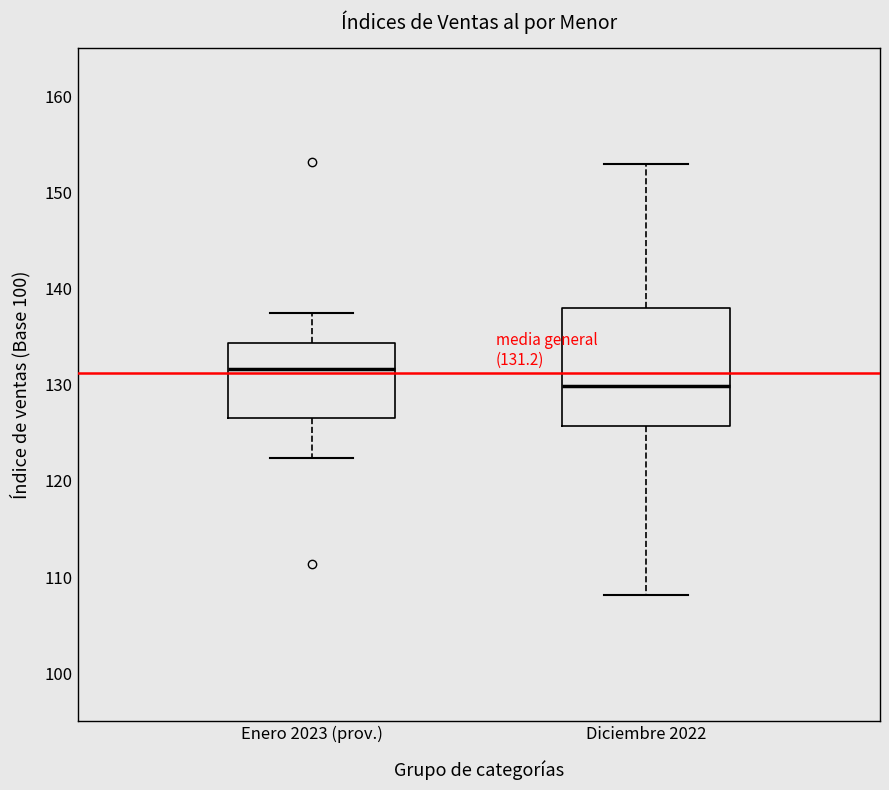

Which box is the tallest, from its lower edge to its upper edge?

Diciembre 2022